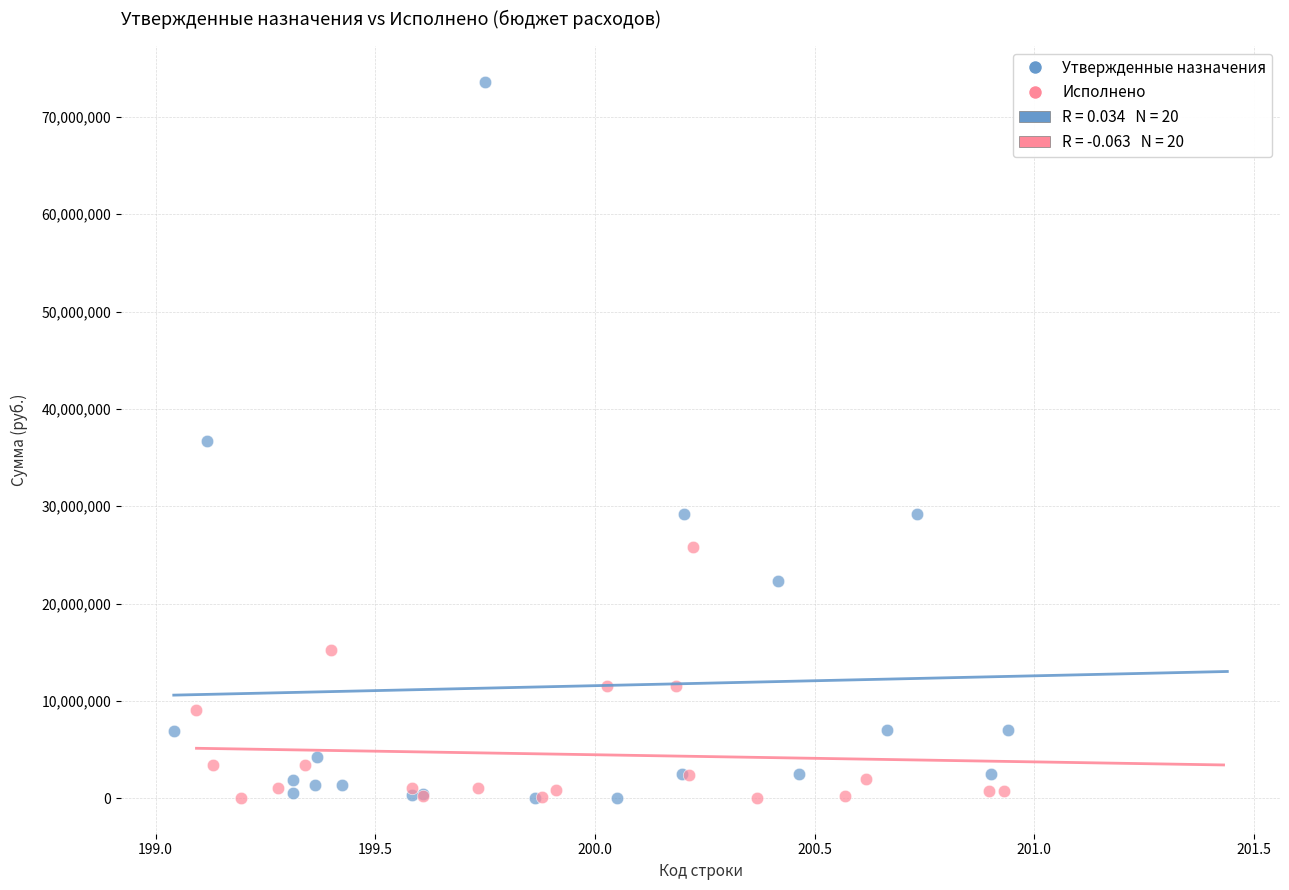

Which series has the widest spread of Y values?

Утвержденные назначения